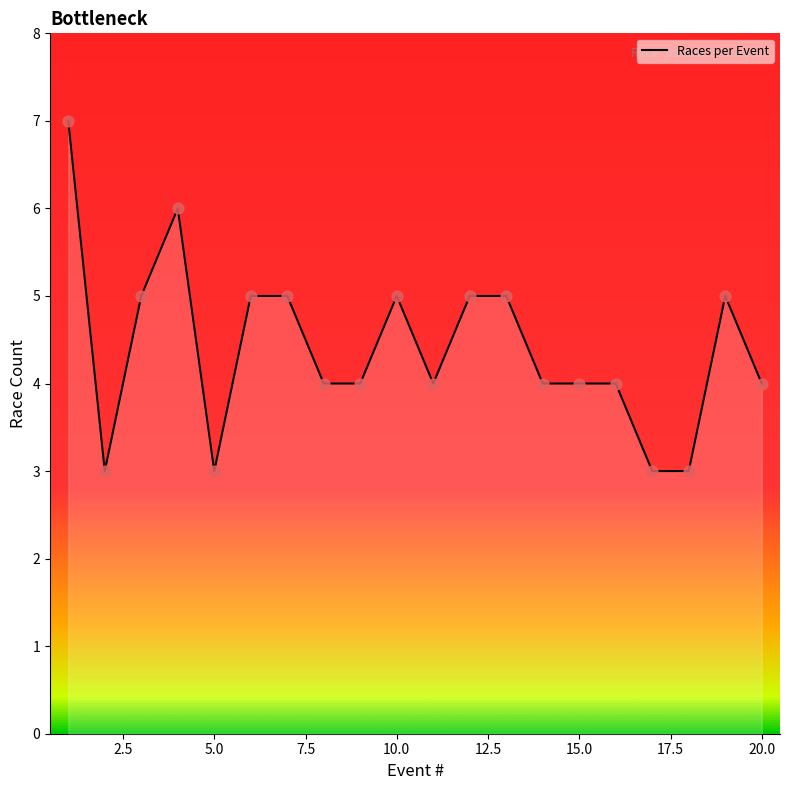

What is the difference between the maximum and minimum values?

4.0